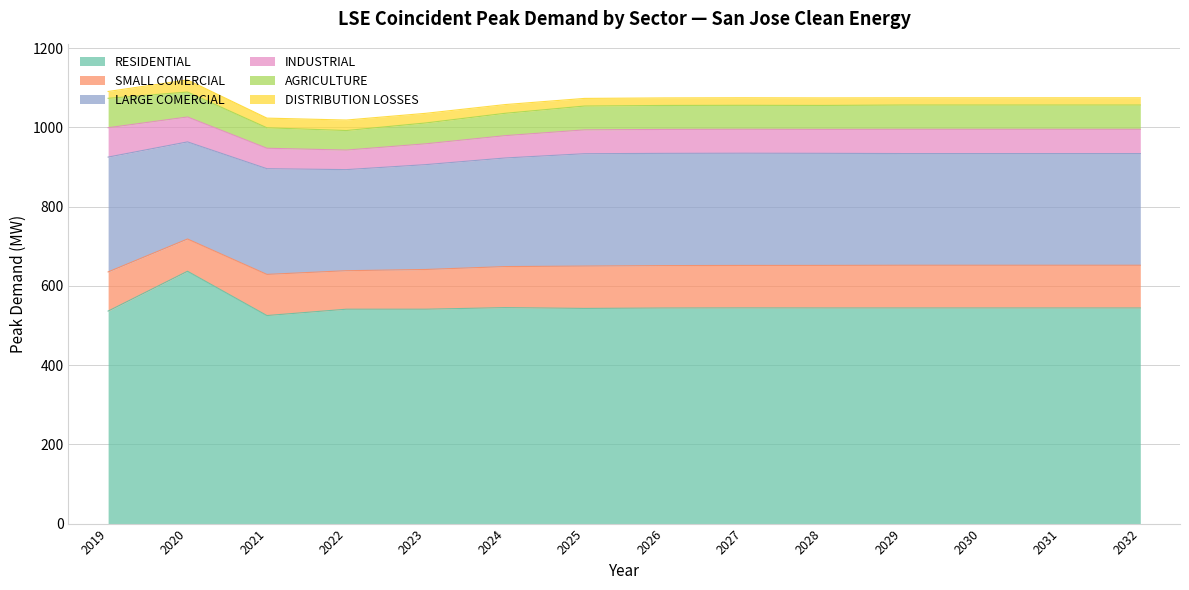

The value of INDUSTRIAL at 2027 is 35.3. True or false?

False